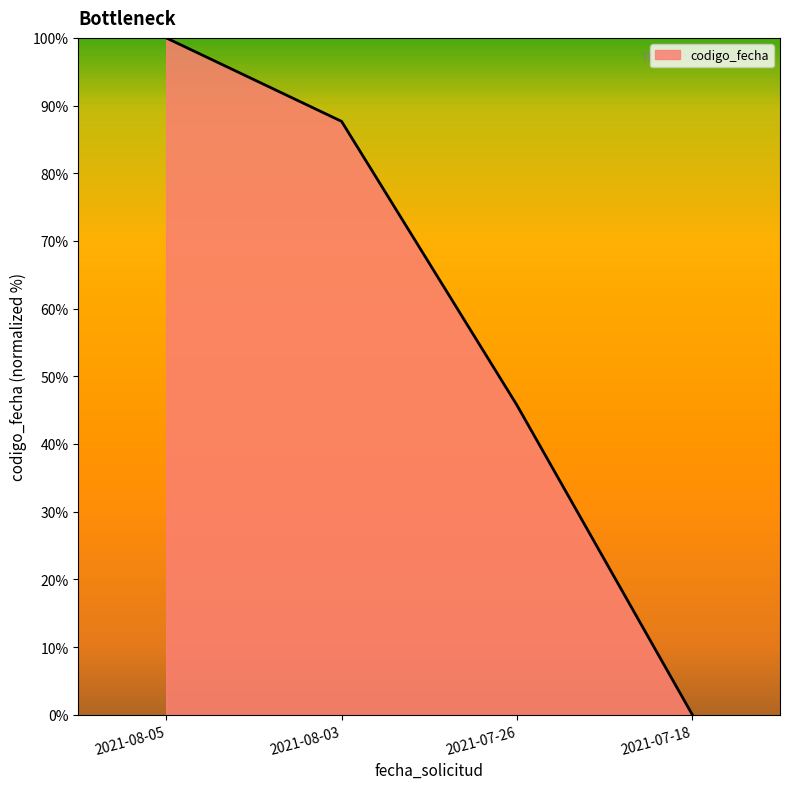

Approximately how many times larger is the value at 2021-08-05 compared to 2021-08-03?

1.1